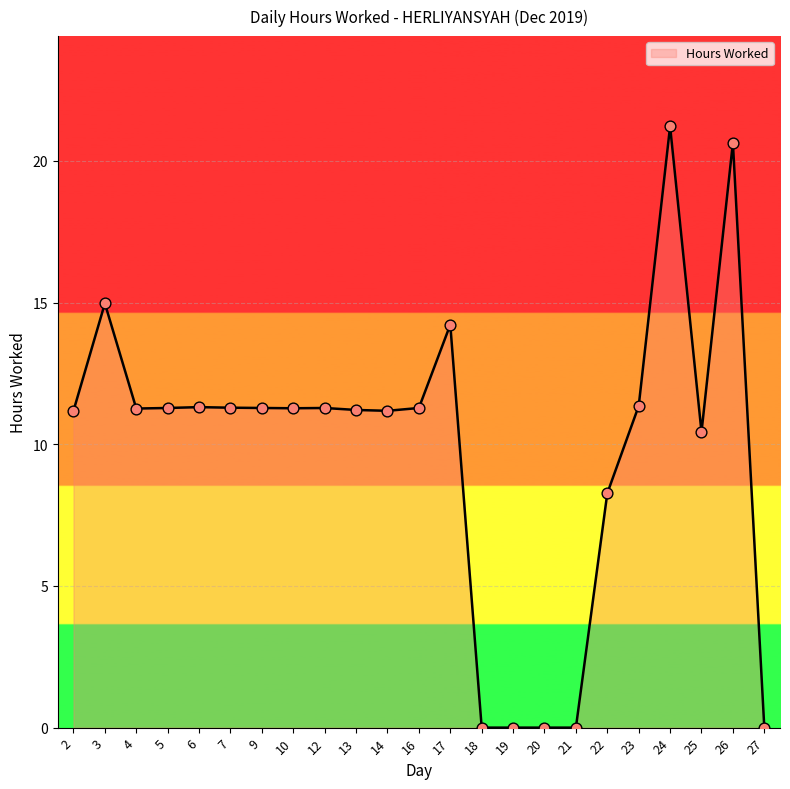

What is the ratio of the value at 4 to the value at 13?

1.0